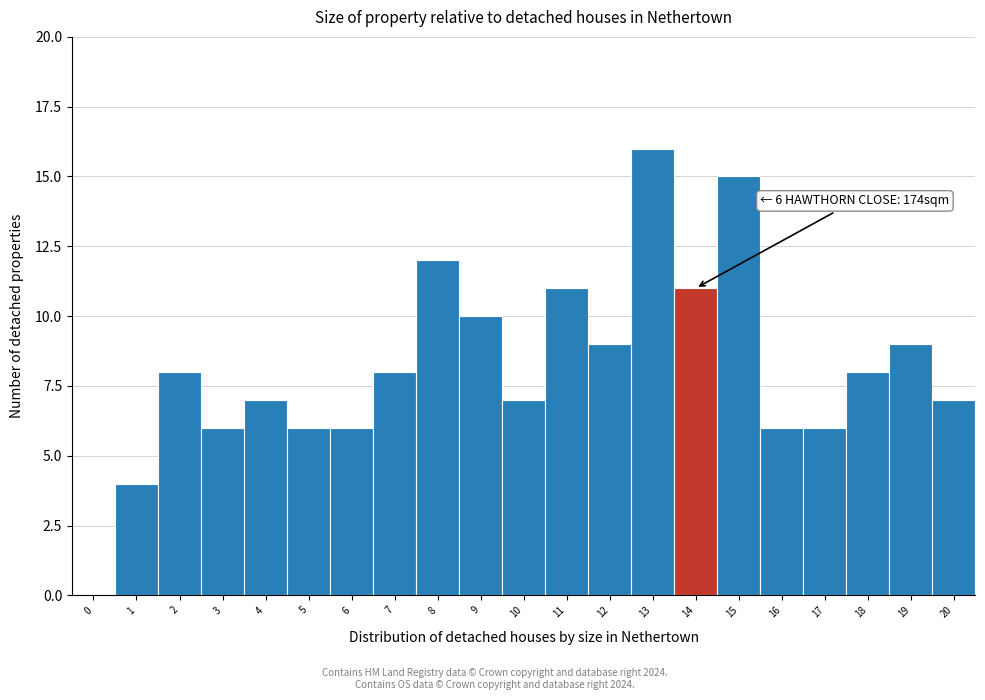

Reading left to right, extract all data points from this chart.

0=0	1=4	2=8	3=6	4=7	5=6	6=6	7=8	8=12	9=10	10=7	11=11	12=9	13=16	14=11	15=15	16=6	17=6	18=8	19=9	20=7